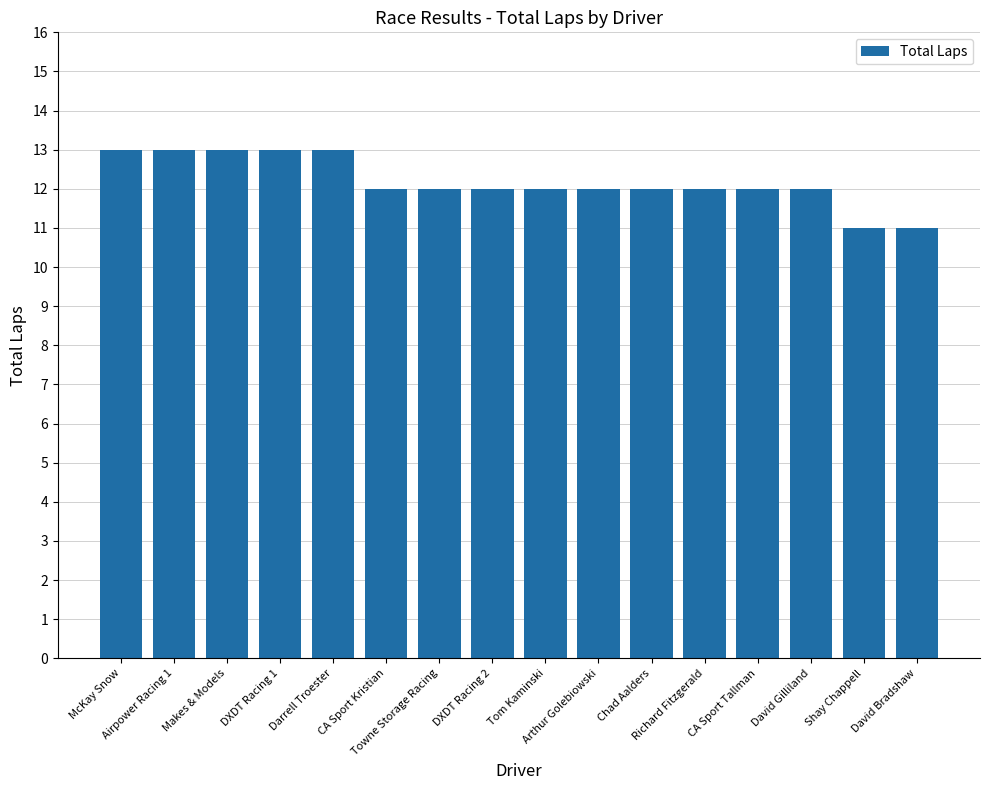

What is the value of the 7th bar from the left?

12